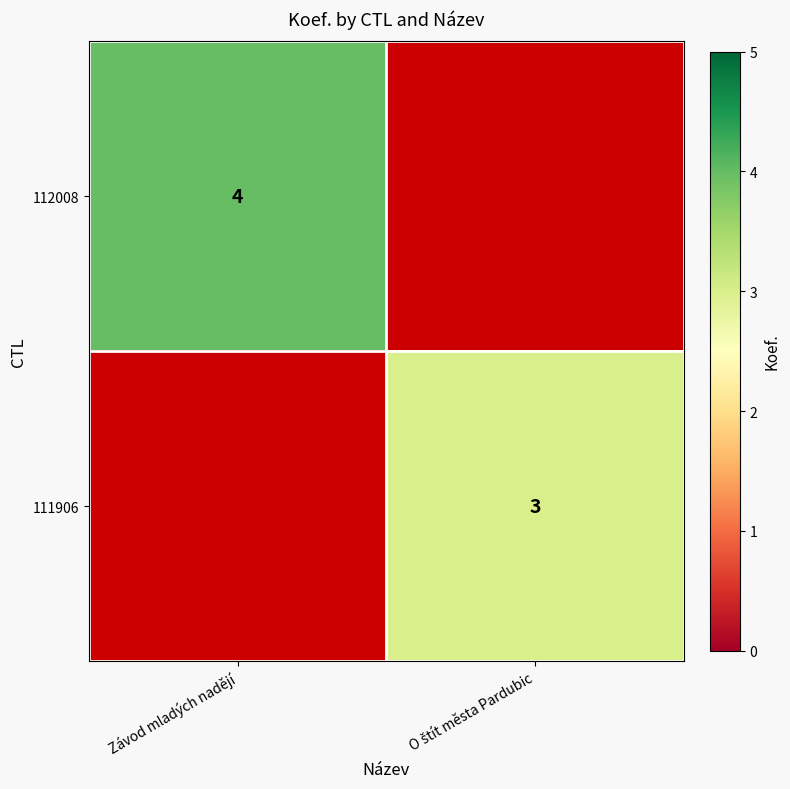

The value of 112008 at Závod mladých nadějí is 6. True or false?

False